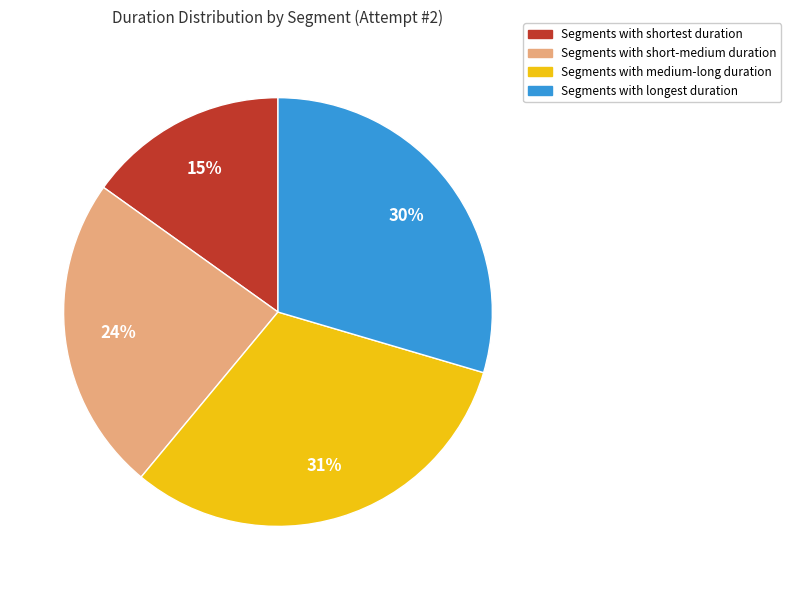

Is there any slice that represents more than half of the pie?

No